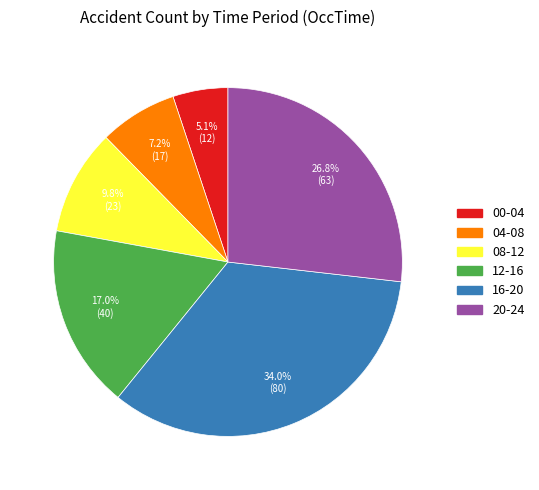

Rank the categories by value from lowest to highest.

00-04, 04-08, 08-12, 12-16, 20-24, 16-20